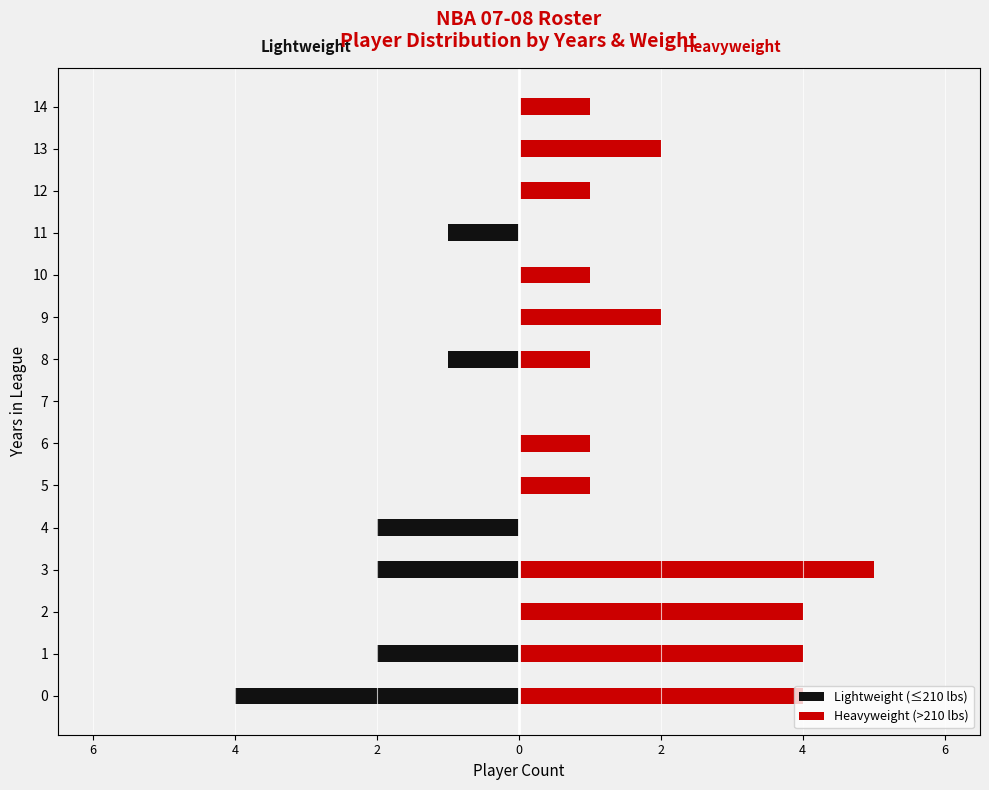

Which series has the largest range (max minus min)?

Heavyweight (>210 lbs)